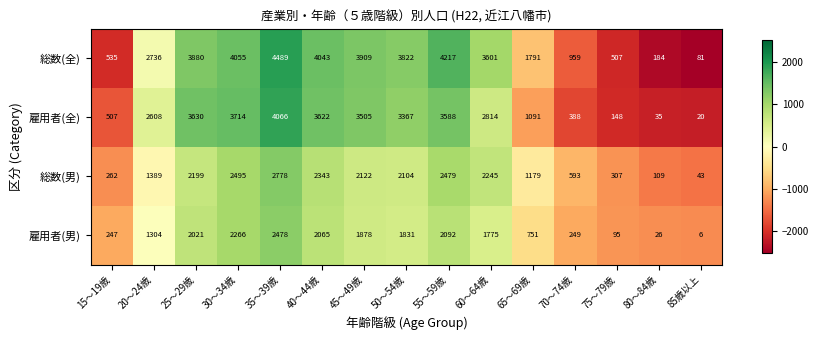

Which category has the lowest value across all series?

85歳以上